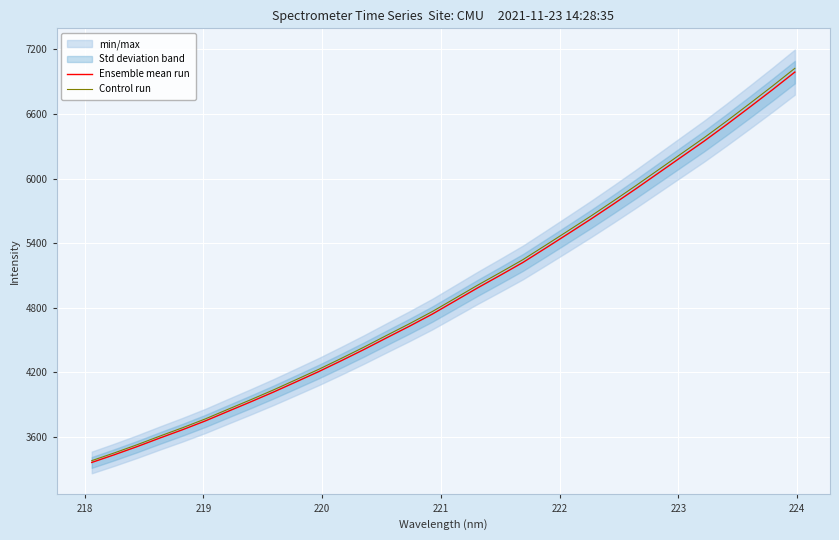

What is the highest value of the Control run series?

7024.7